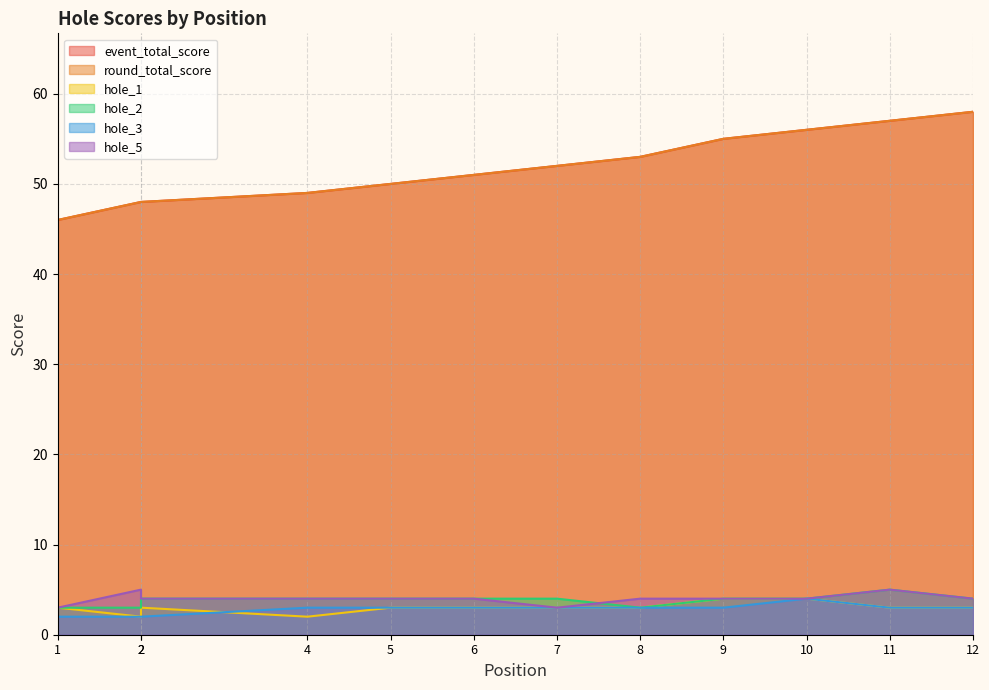

True or false: hole_2 and hole_3 cross at least once.

False